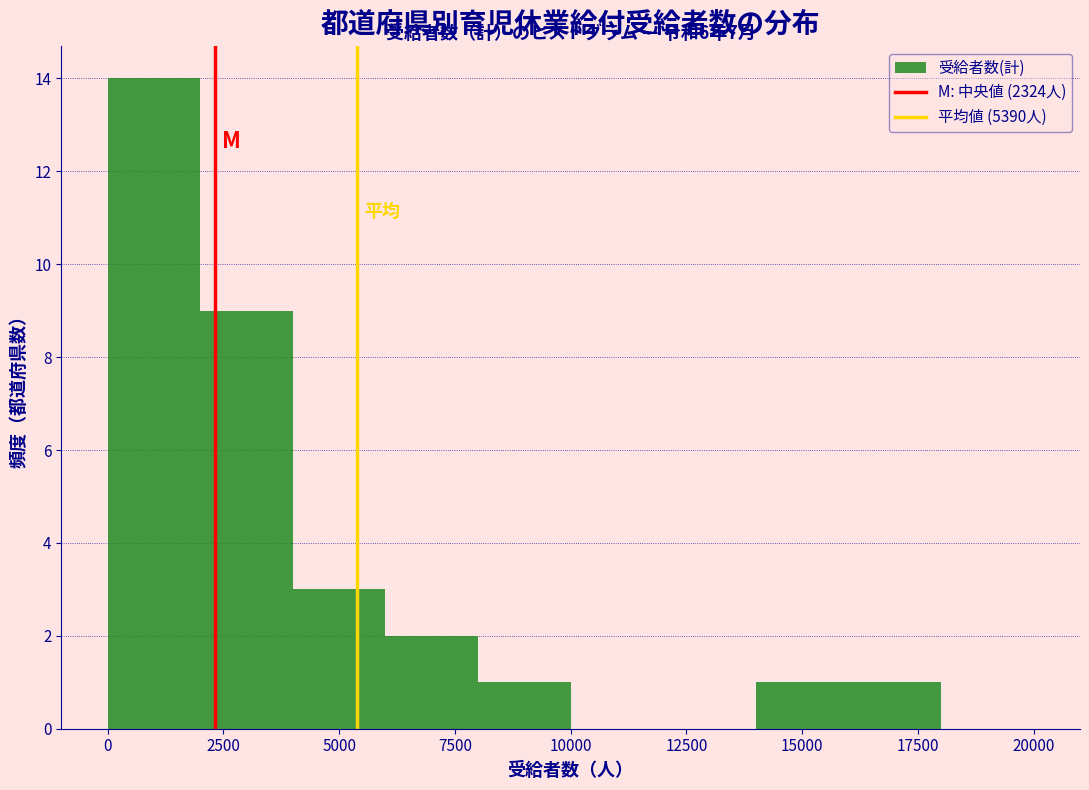

Over which range of the x-axis is the bar tallest?

0 to 2000